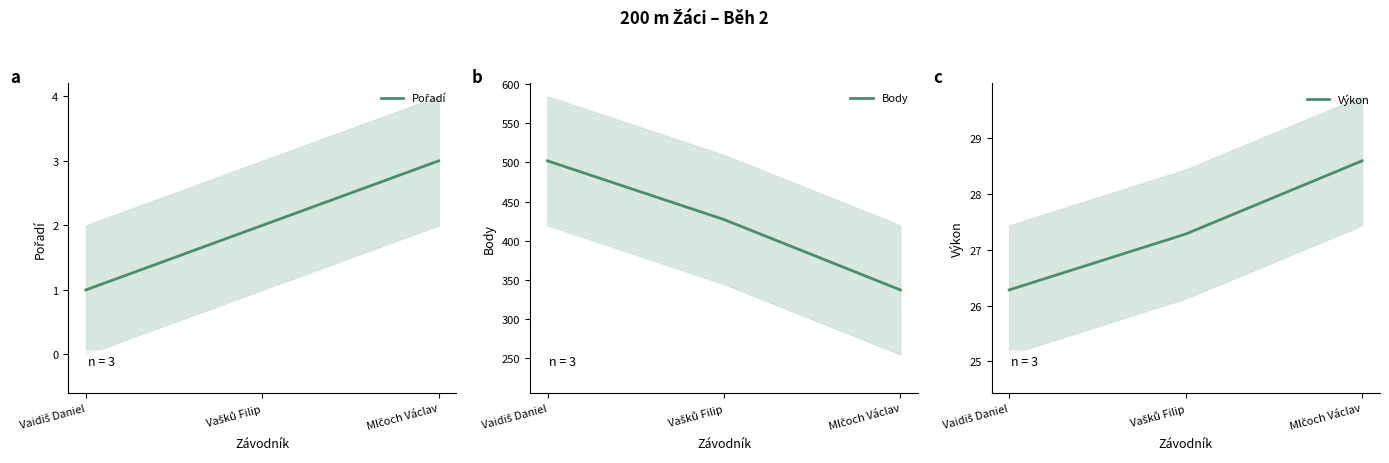

How many data points in Pořadí are above 2?

1